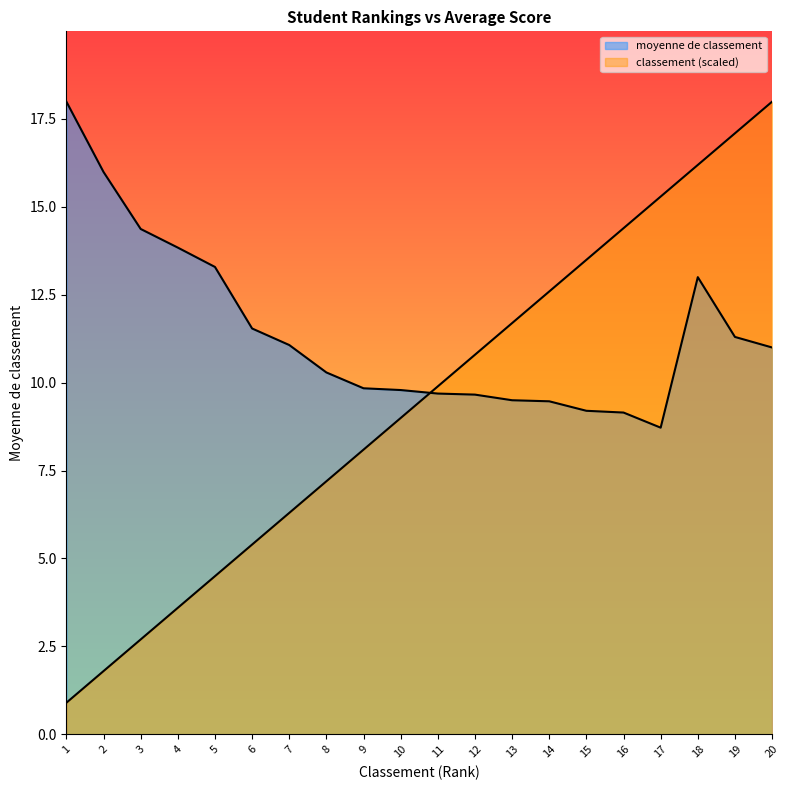

What is the average value of the classement series?

9.4